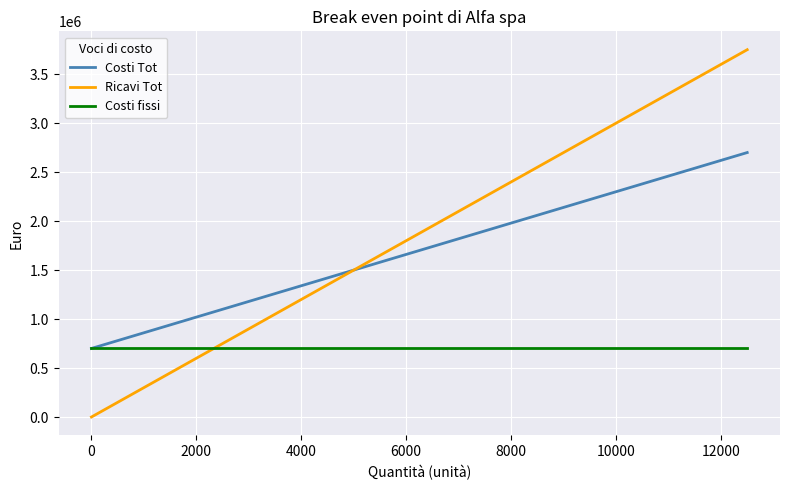

What is the greatest value displayed?

3750000